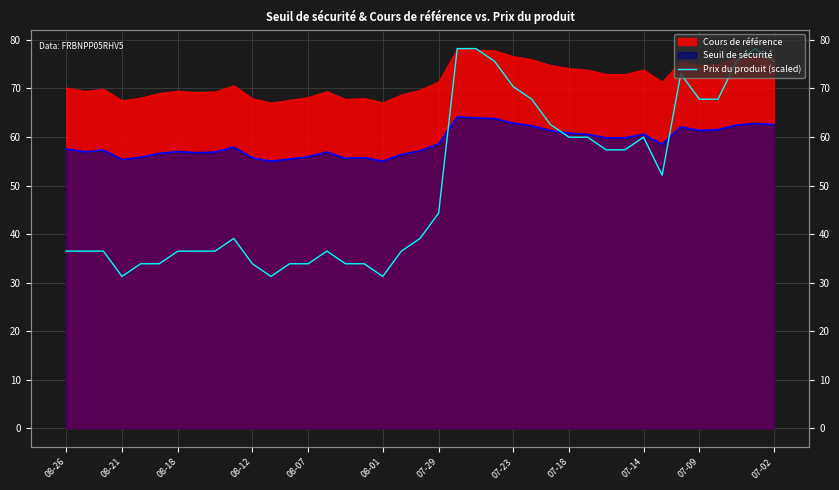

Is it true that the value at 26 is 42.7?

False